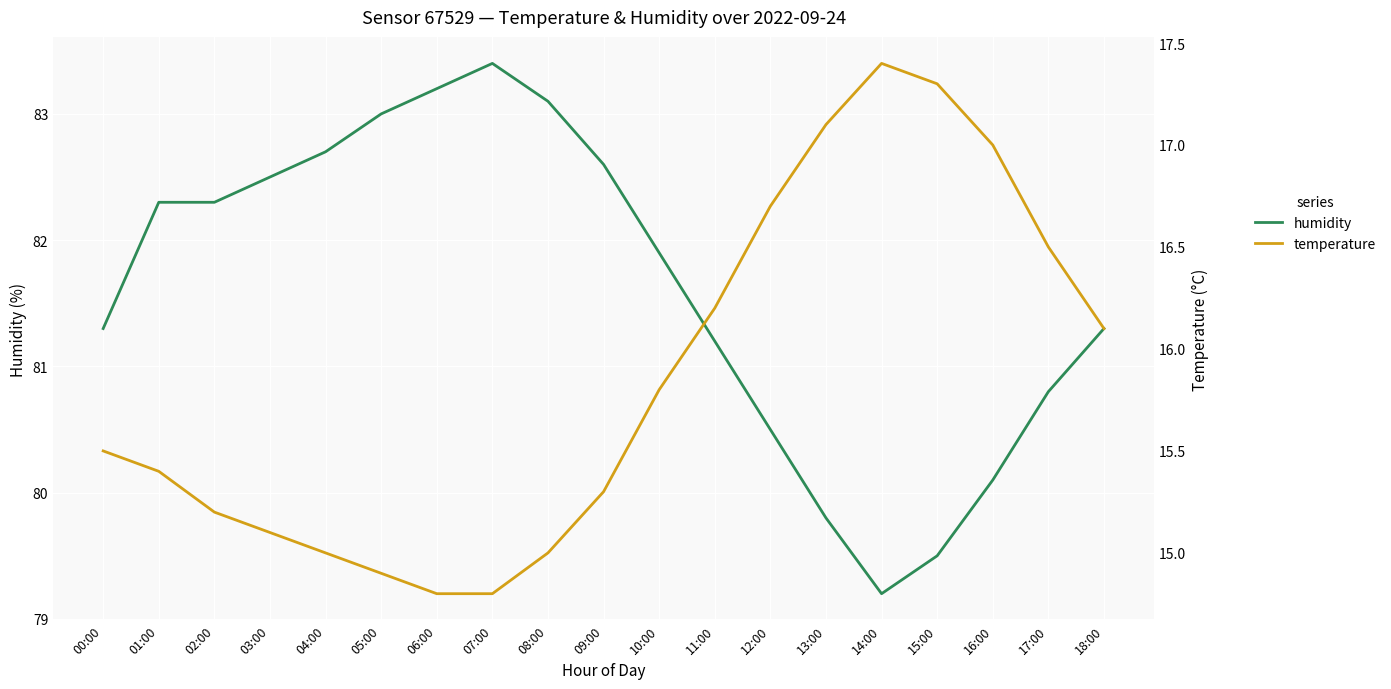

How many interior local peaks does the humidity series have?

1